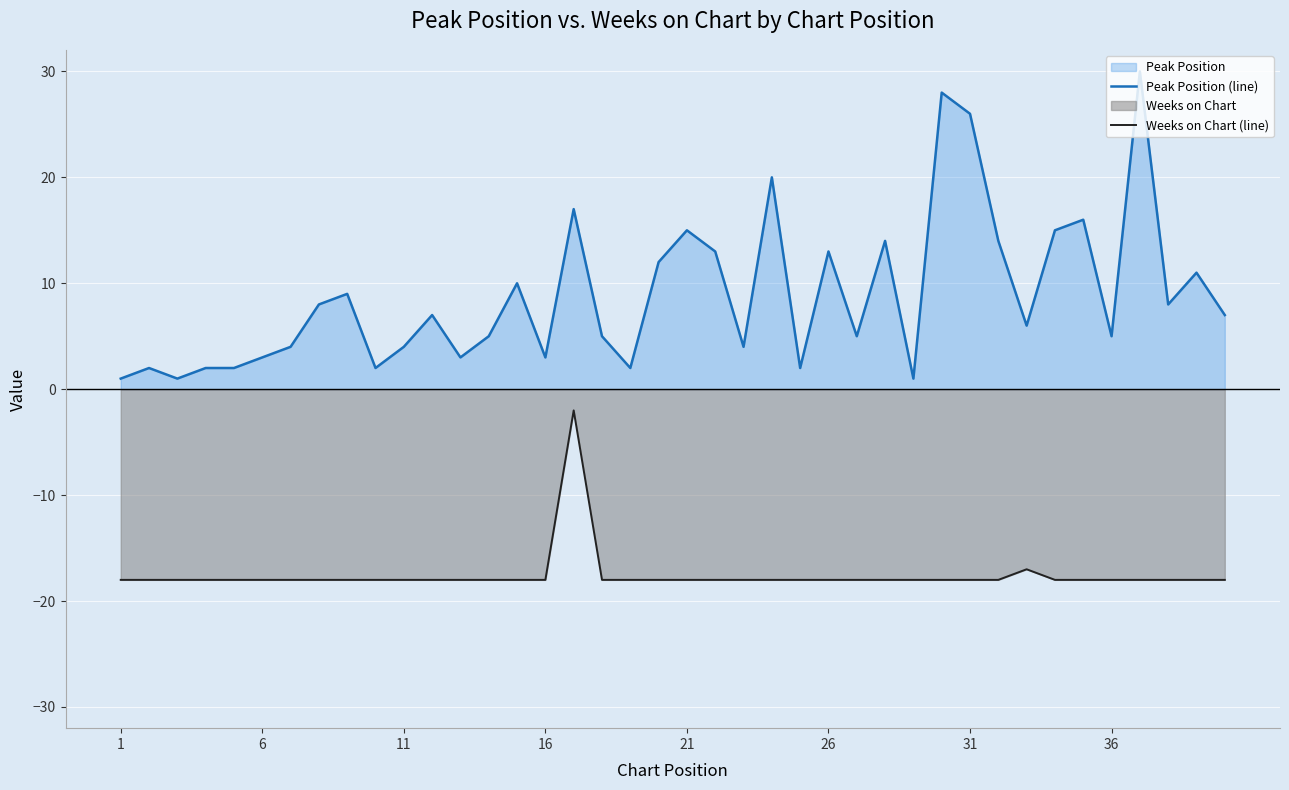

Reading right to left, what are all the values shown in this chart?

Peak Position (line): 7	11	8	30	5	16	15	6	14	26	28	1	14	5	13	2	20	4	13	15	12	2	5	17	3	10	5	3	7	4	2	9	8	4	3	2	2	1	2	1
Weeks on Chart (line): -18	-18	-18	-18	-18	-18	-18	-17	-18	-18	-18	-18	-18	-18	-18	-18	-18	-18	-18	-18	-18	-18	-18	-2	-18	-18	-18	-18	-18	-18	-18	-18	-18	-18	-18	-18	-18	-18	-18	-18